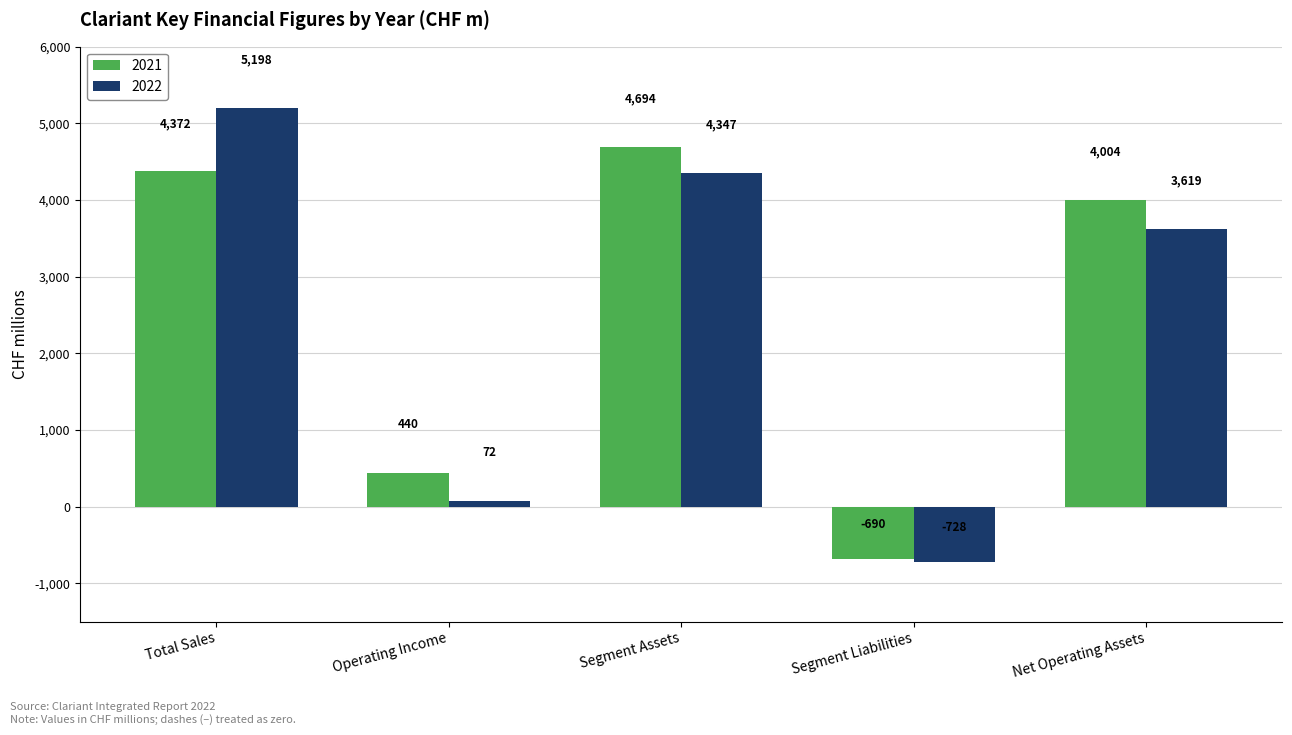

How many values in 2022 are above zero?

4